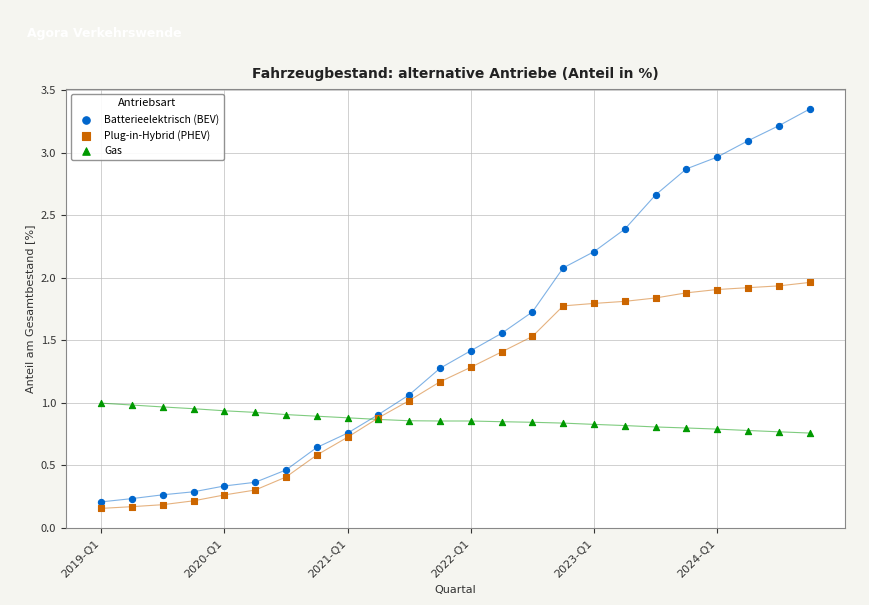

Which series has the largest Y range (max minus min)?

Batterieelektrisch (BEV)